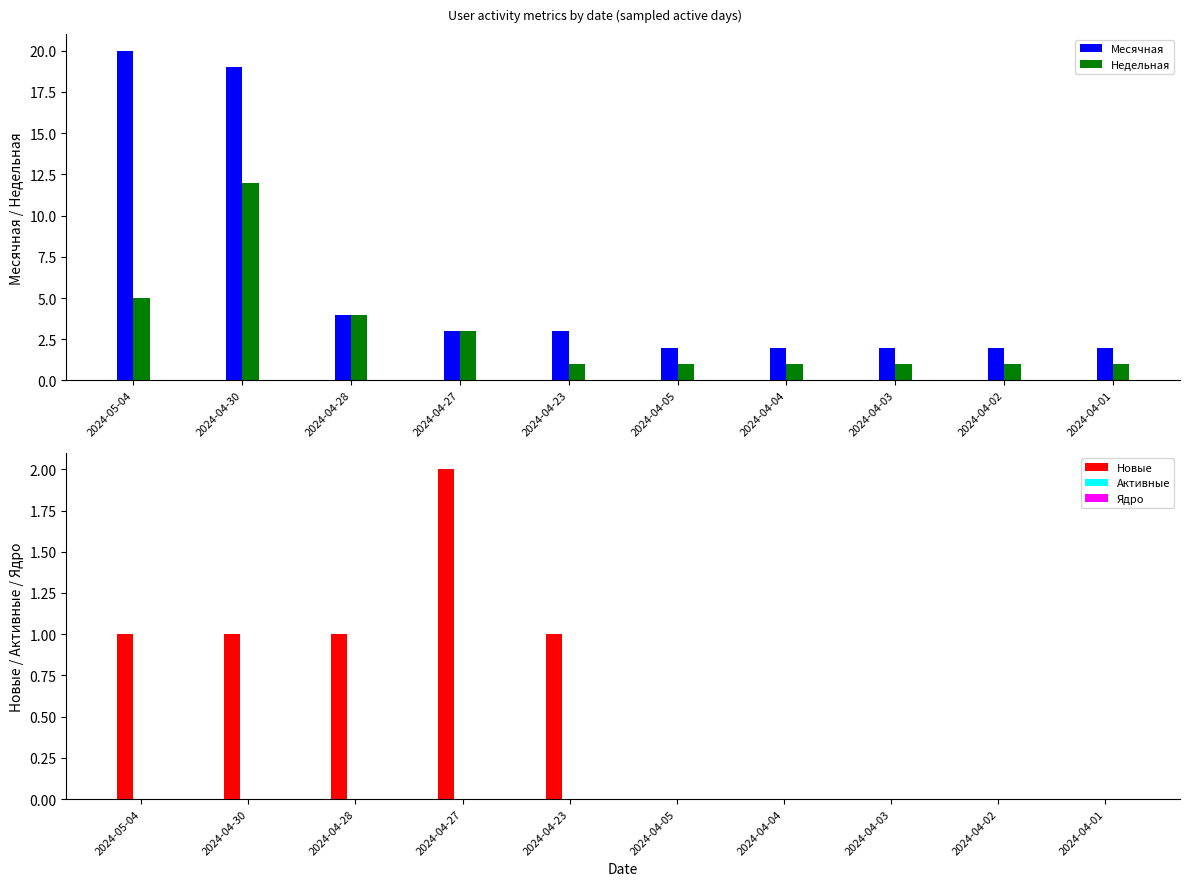

The value of Недельная at 2024-04-04 is 2. True or false?

False